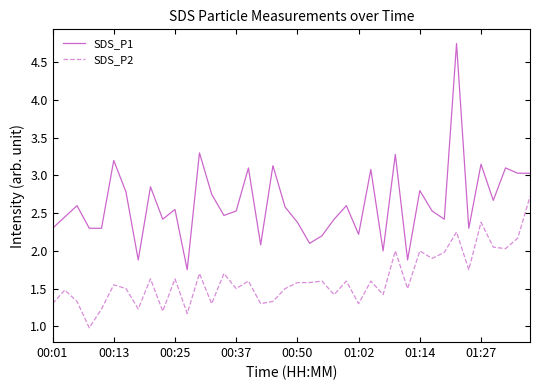

How many series are shown in this chart?

2